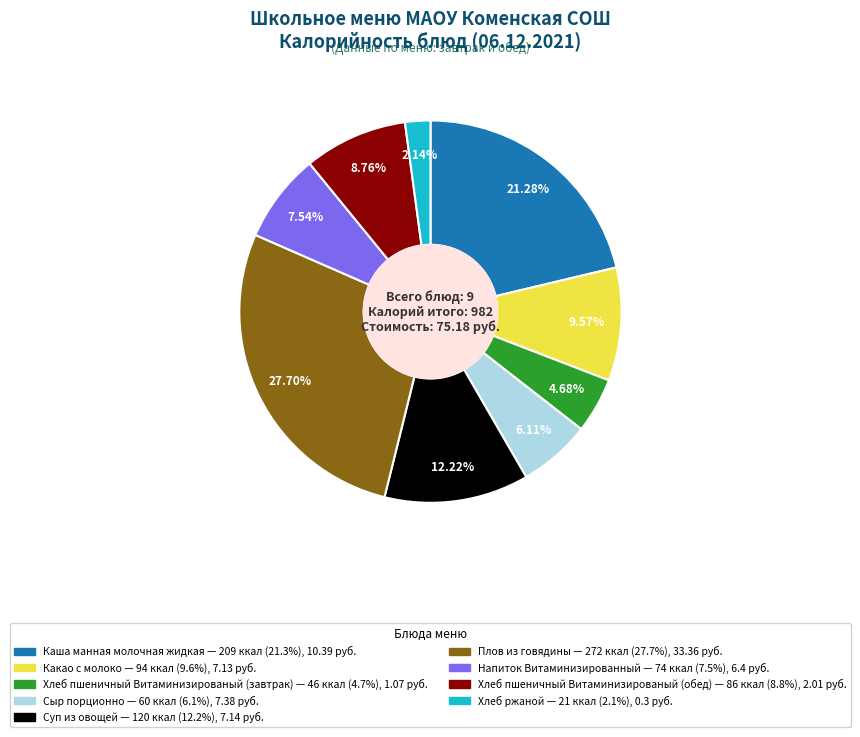

Which slice is the largest?

Плов из говядины